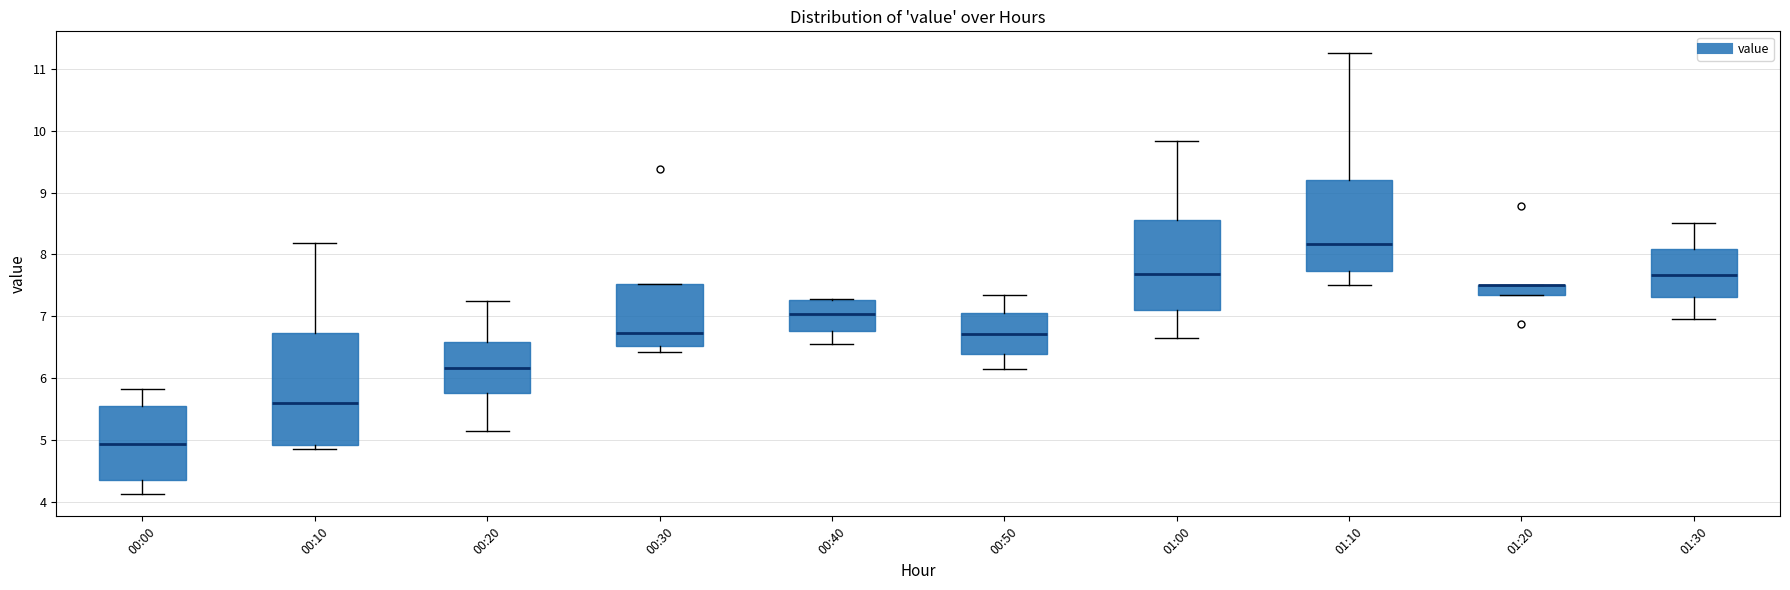

Which box is the tallest, from its lower edge to its upper edge?

00:10